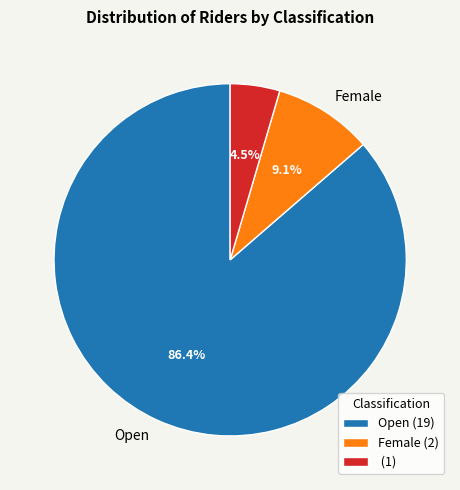

Is there a majority slice in this chart?

Yes